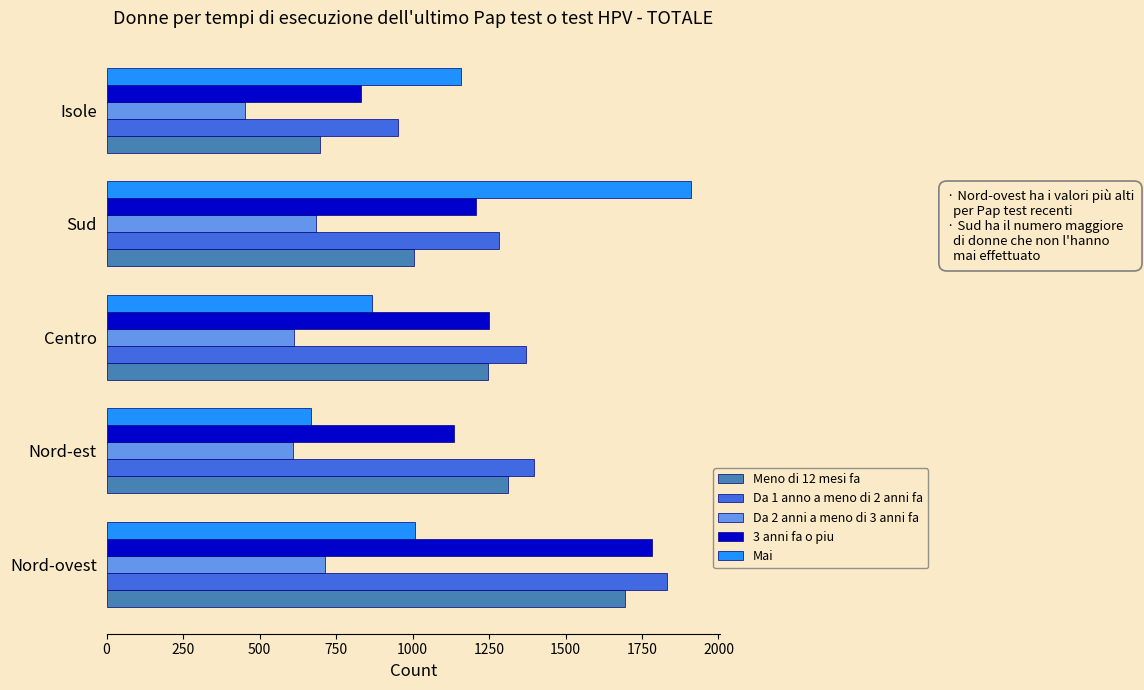

What is the maximum value shown in the chart?

1909